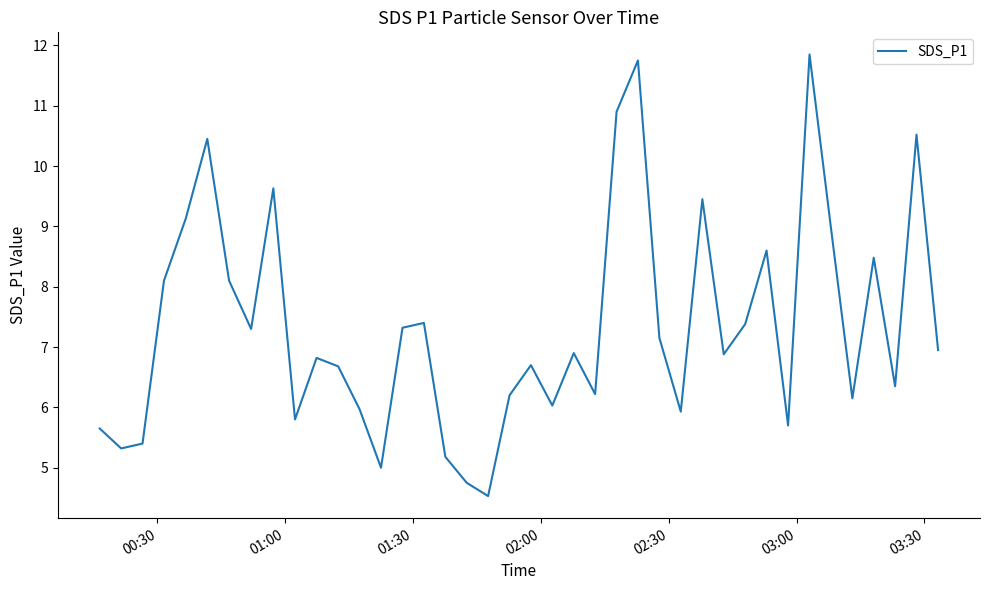

What is the minimum value shown in the chart?

4.5